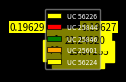

Which category has the biggest portion of the pie?

UC 56224